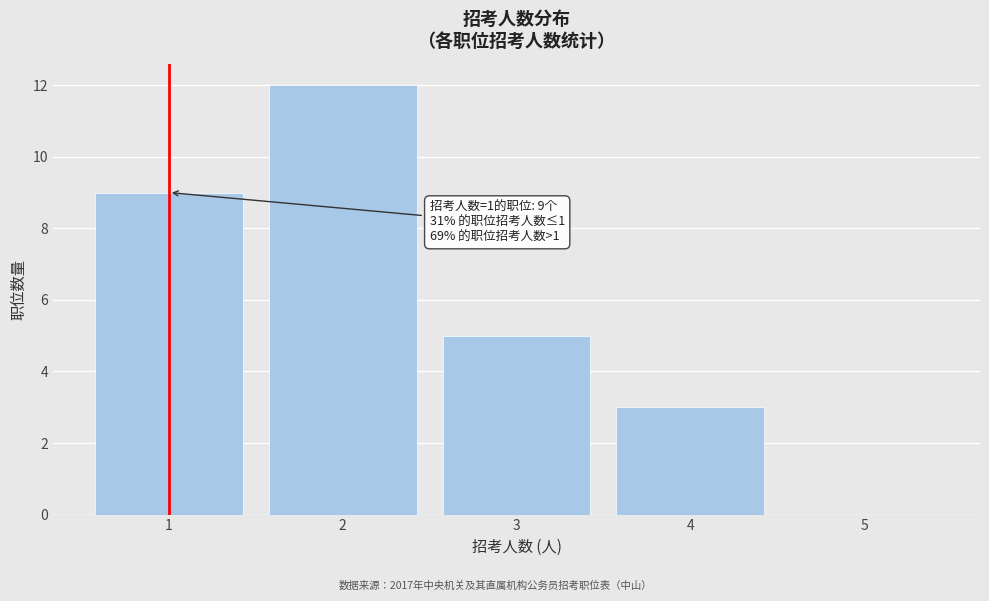

Which range on the x-axis has the tallest bar?

1.5 to 2.5